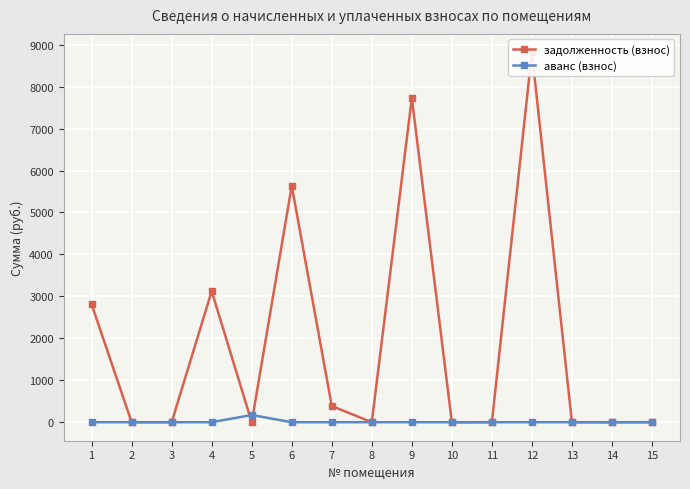

Which series ends up on top after the final intersection of аванс (взнос) and задолженность (взнос)?

аванс (взнос)